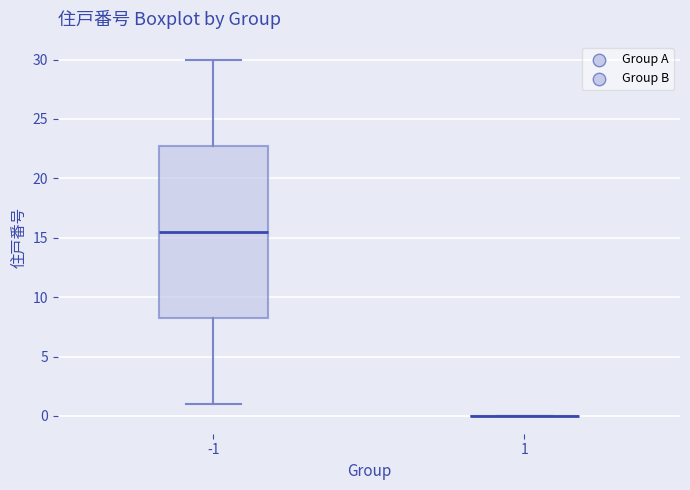

Which box is the tallest, from its lower edge to its upper edge?

-1